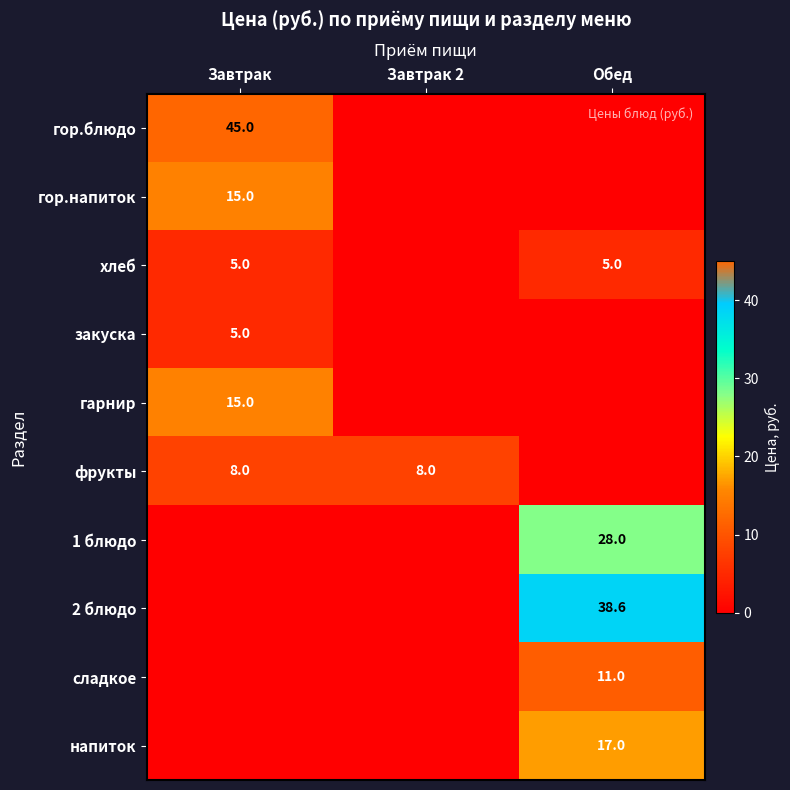

What is the total value across all series at Завтрак?

93.0